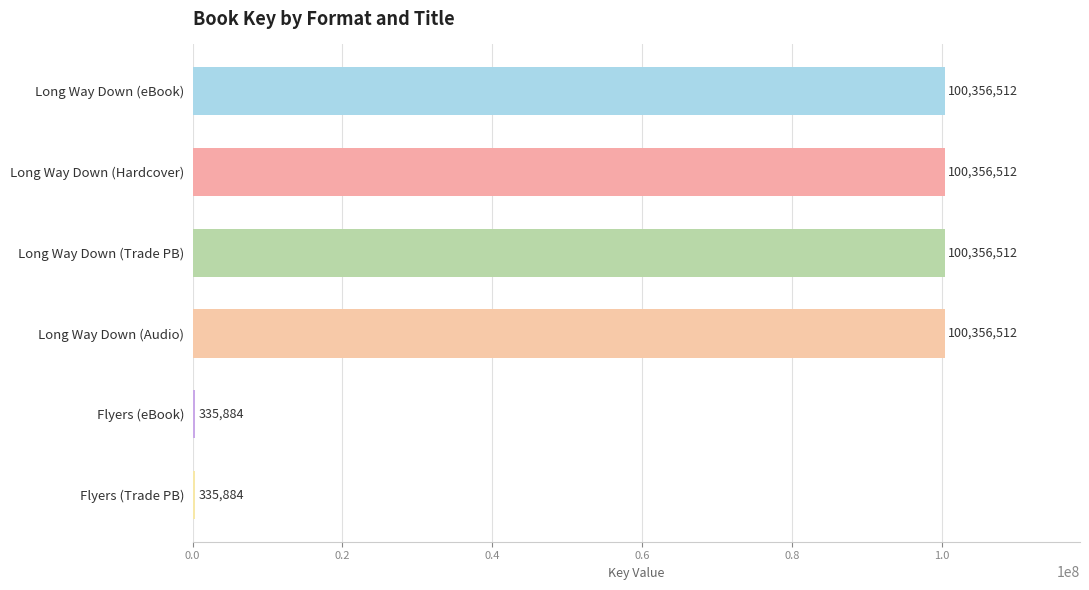

True or false: the data shows 100356512 at Long Way Down (Trade PB).

True